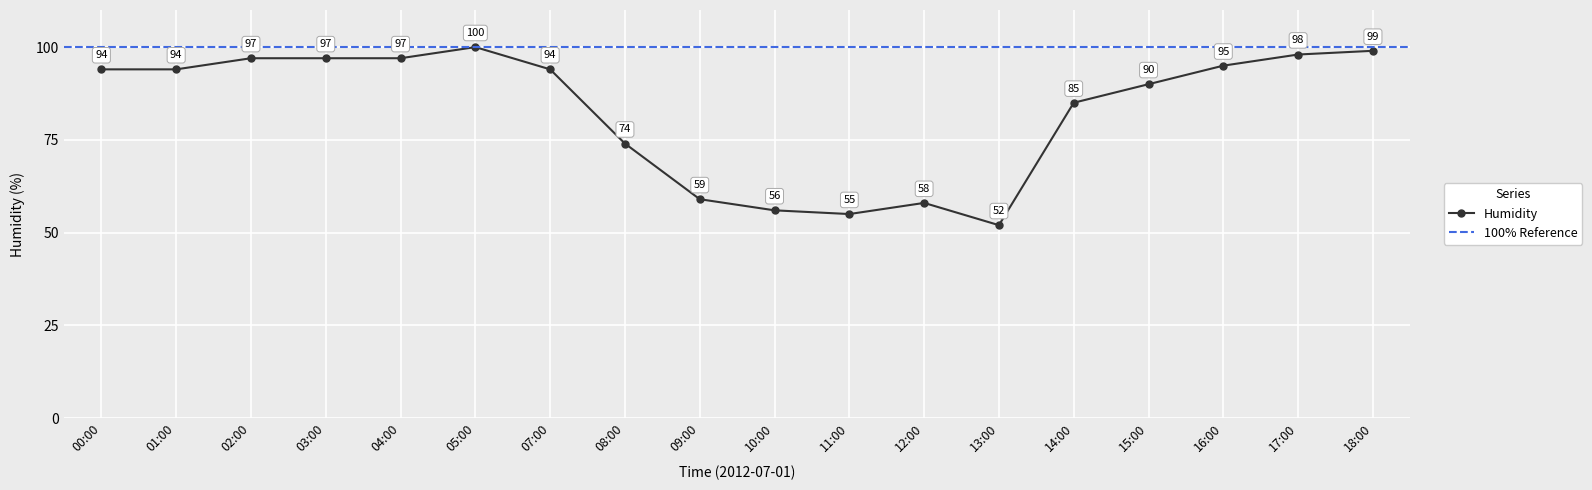

True or false: there are more than 2 points higher than both neighbors.

False